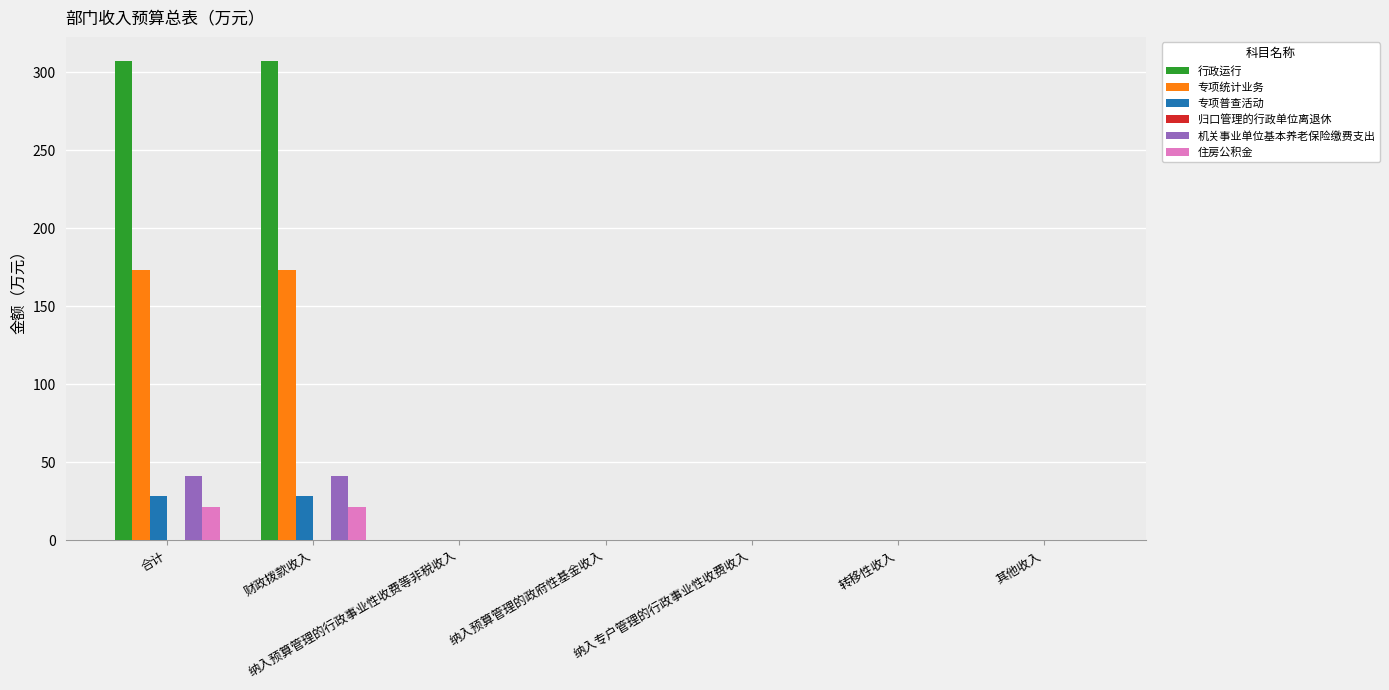

What is the sum of all 行政运行 values?

614.4